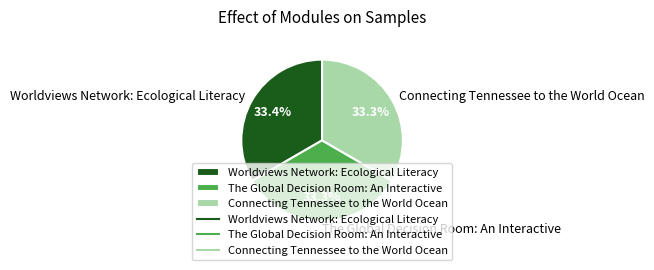

Is Worldviews Network: Ecological Literacy the majority of the pie?

No